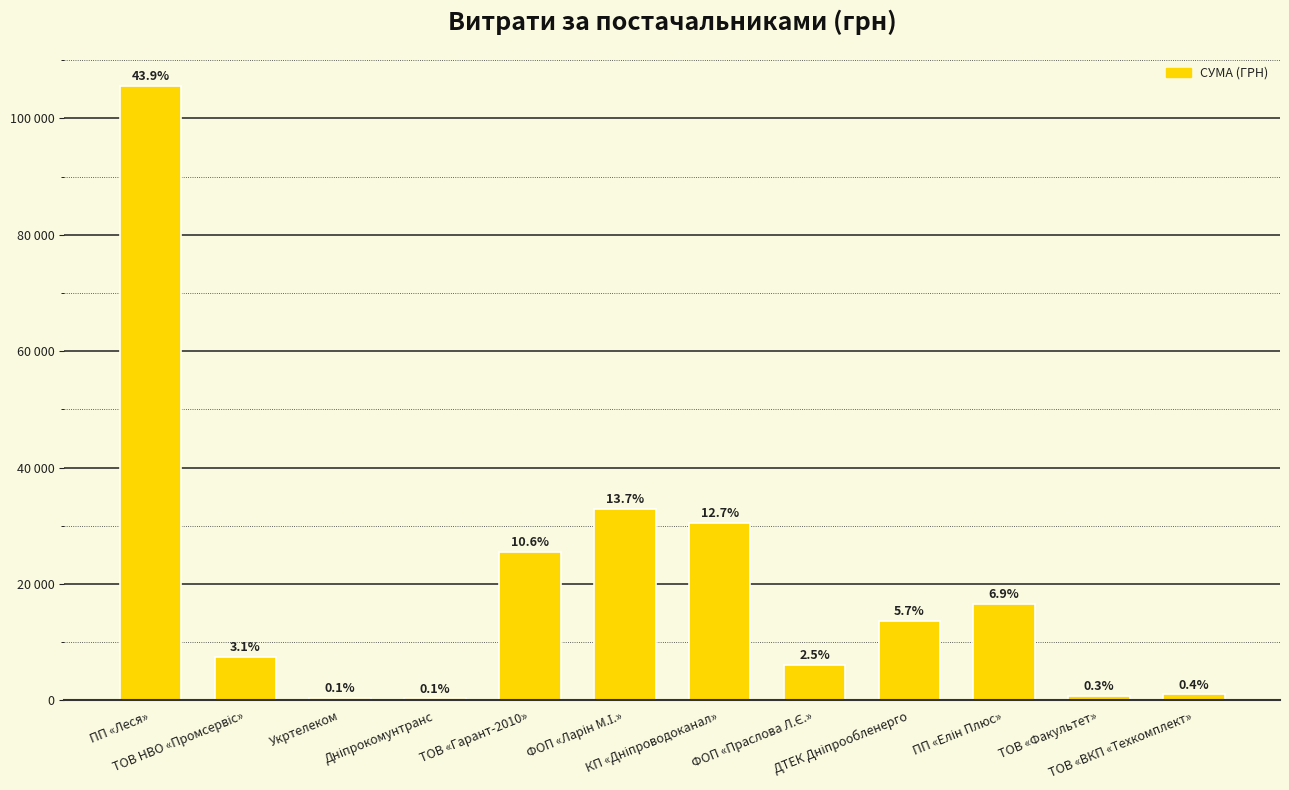

What is the label of the 7th bar from the right?

ФОП «Ларін М.І.»